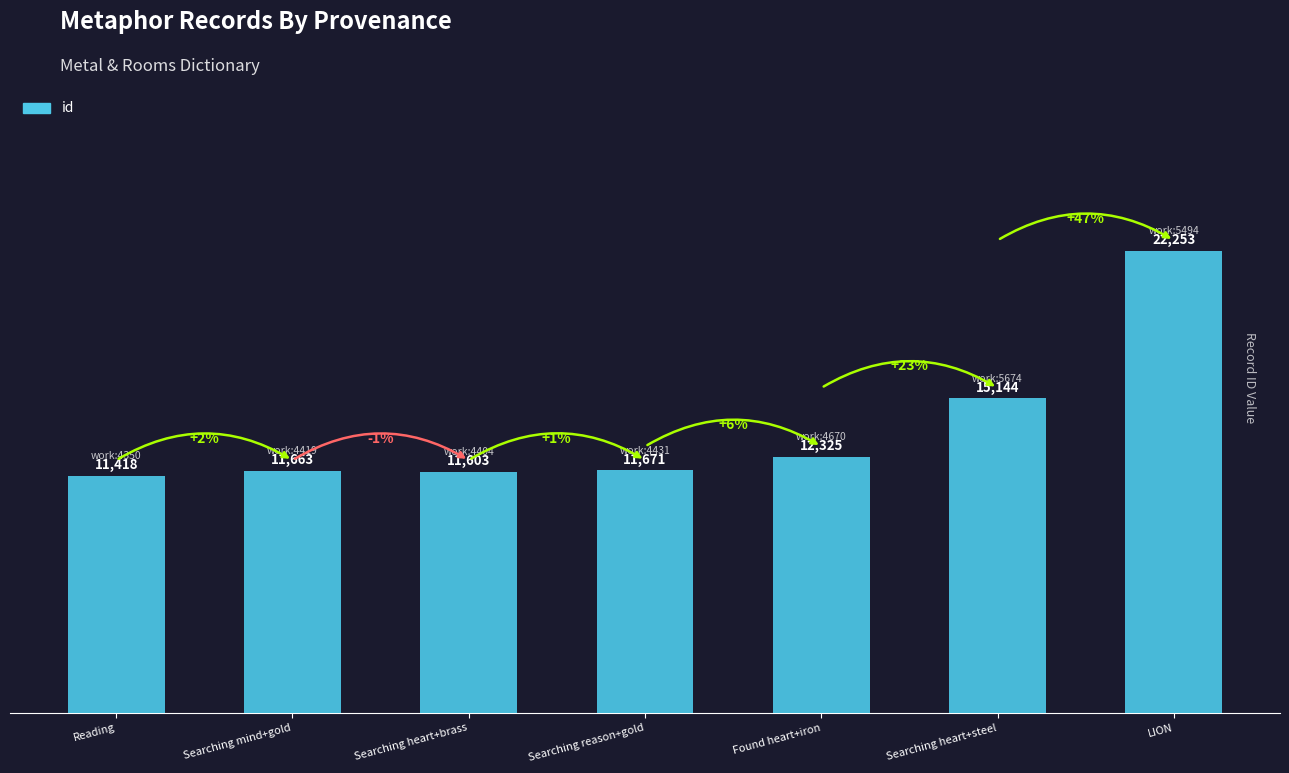

Are the bars horizontal?

No